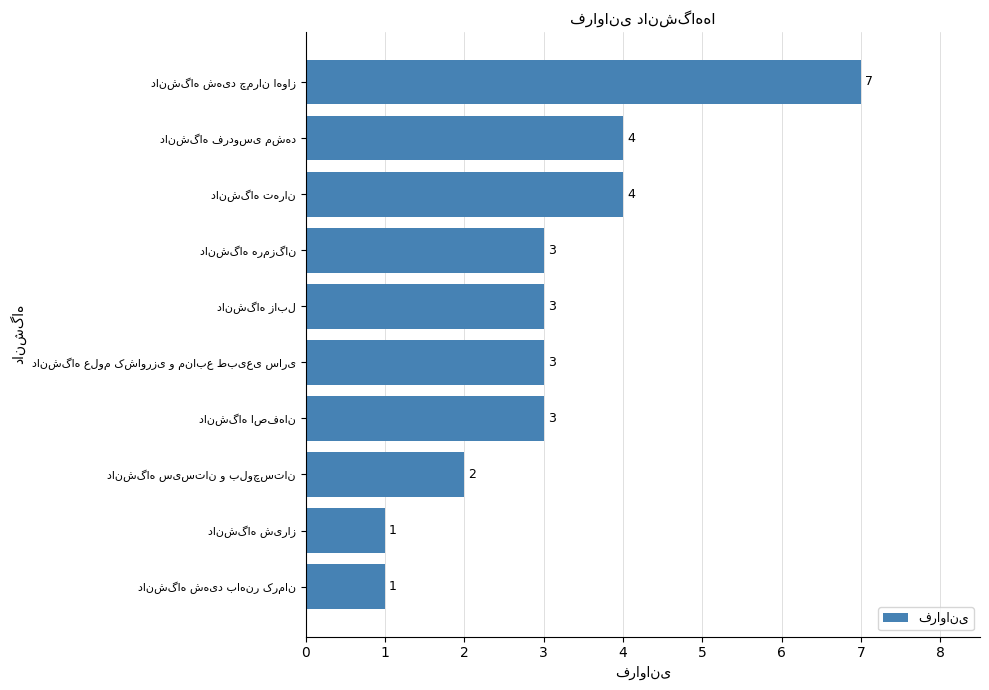

Reading bottom to top, extract all data points from this chart.

1	1	2	3	3	3	3	4	4	7